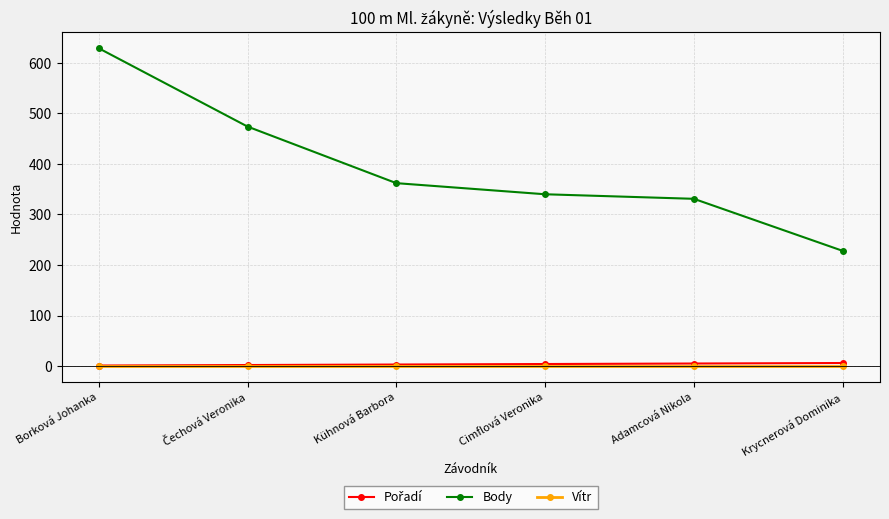

True or false: Vítr and Body cross at least once.

False